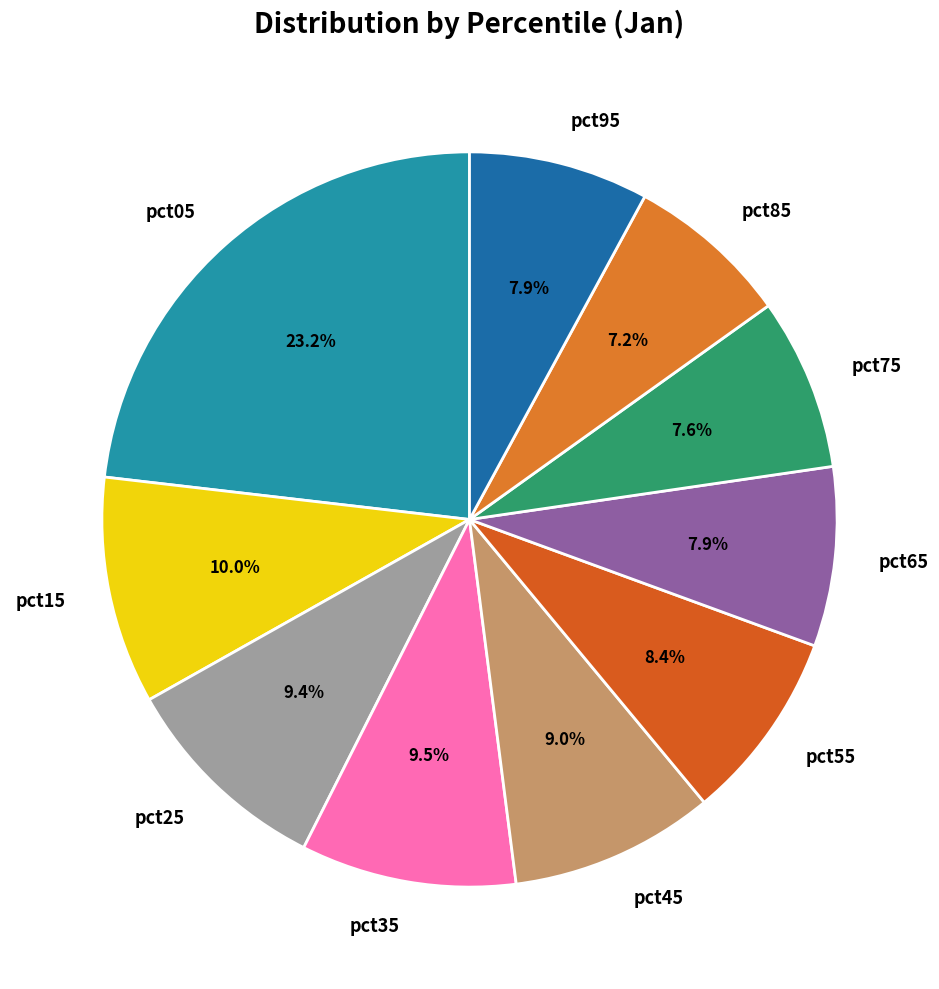

How many slices are in this pie chart?

10